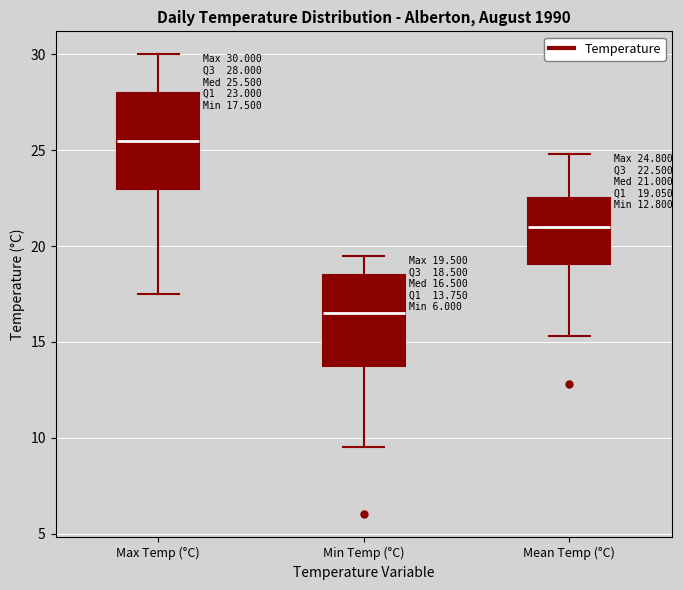

Which box's median line is the lowest?

Min Temp (°C)